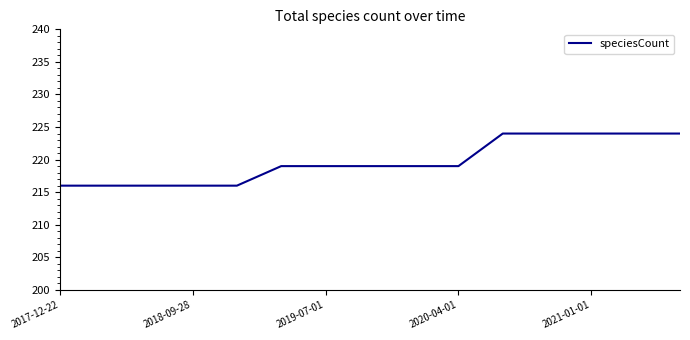

Does the chart display data point markers on the line(s)?

No